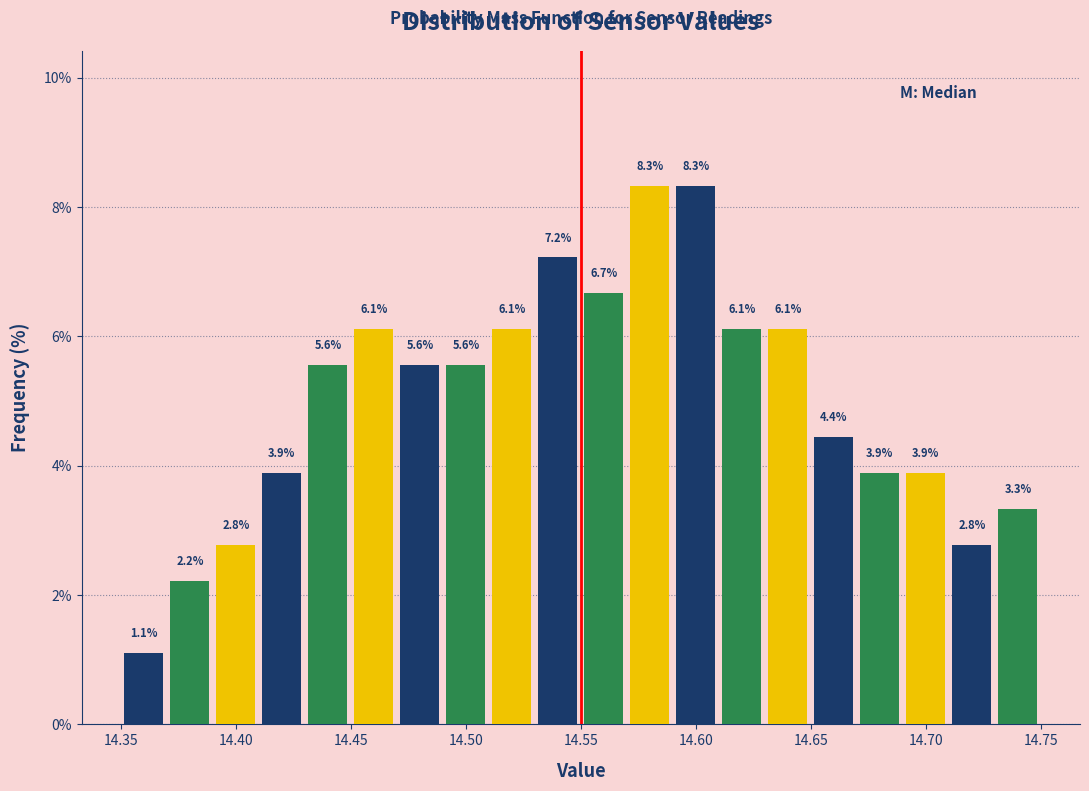

How tall is the bar that spans 14.59 to 14.61 on the x-axis?

8.3